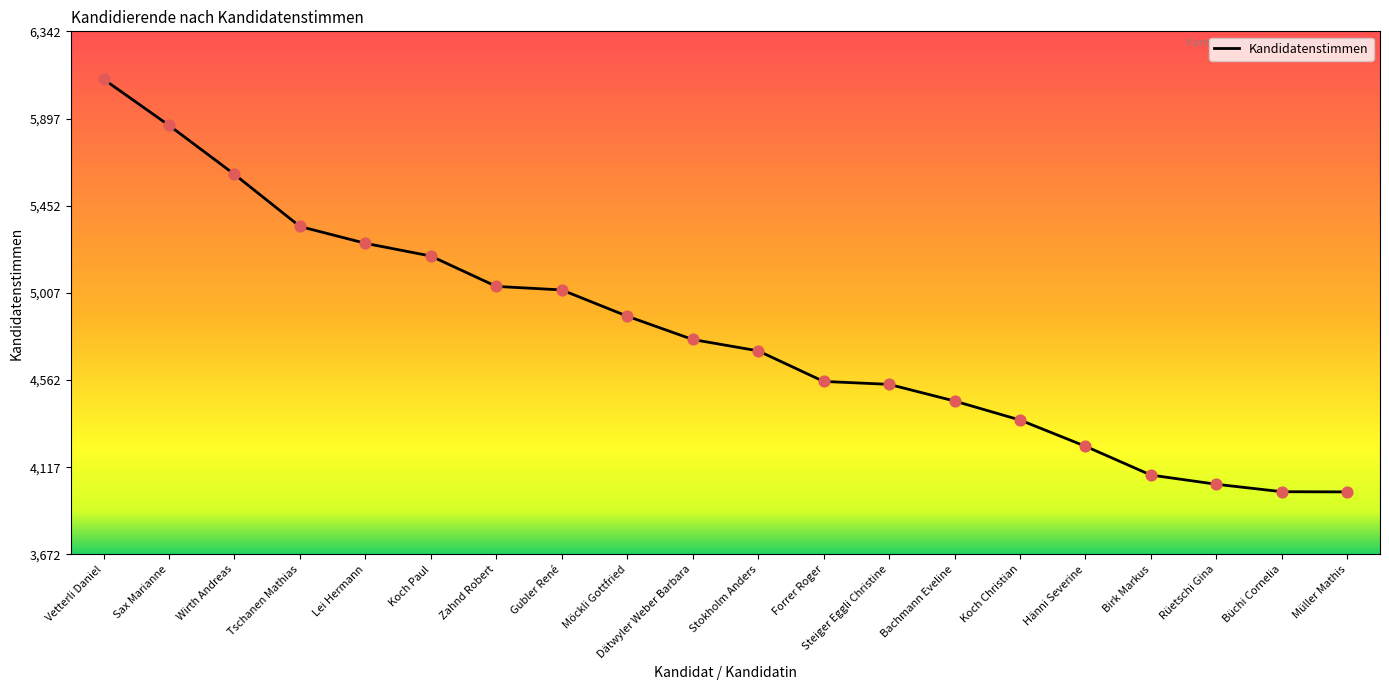

What is the change in value from Forrer Roger to Büchi Cornelia?

-563